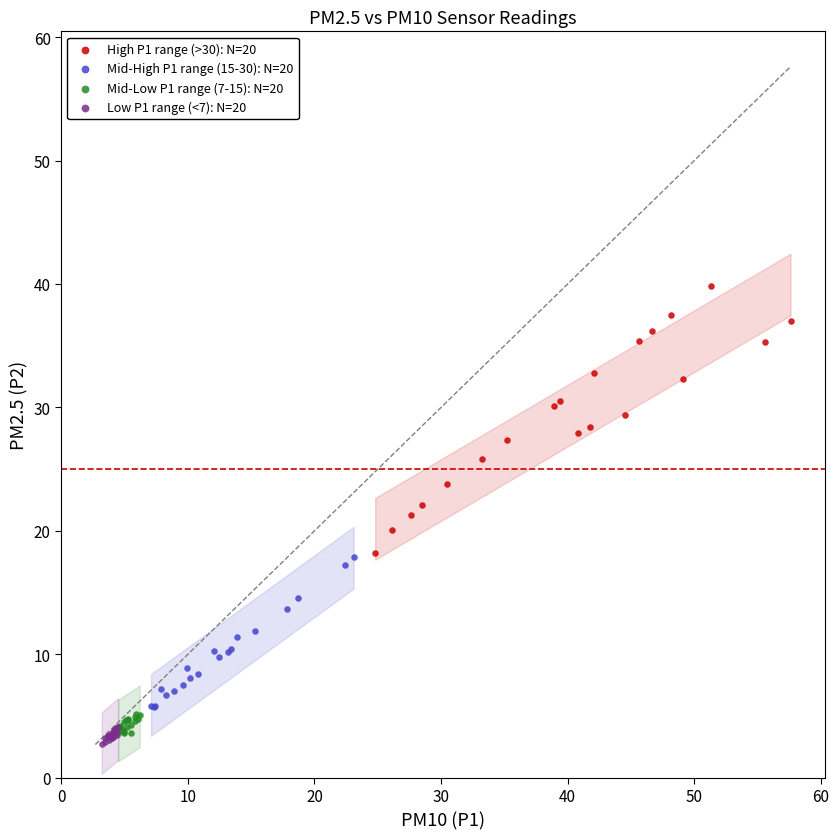

Which series reaches the minimum Y coordinate?

Low P1 range (<7): N=20